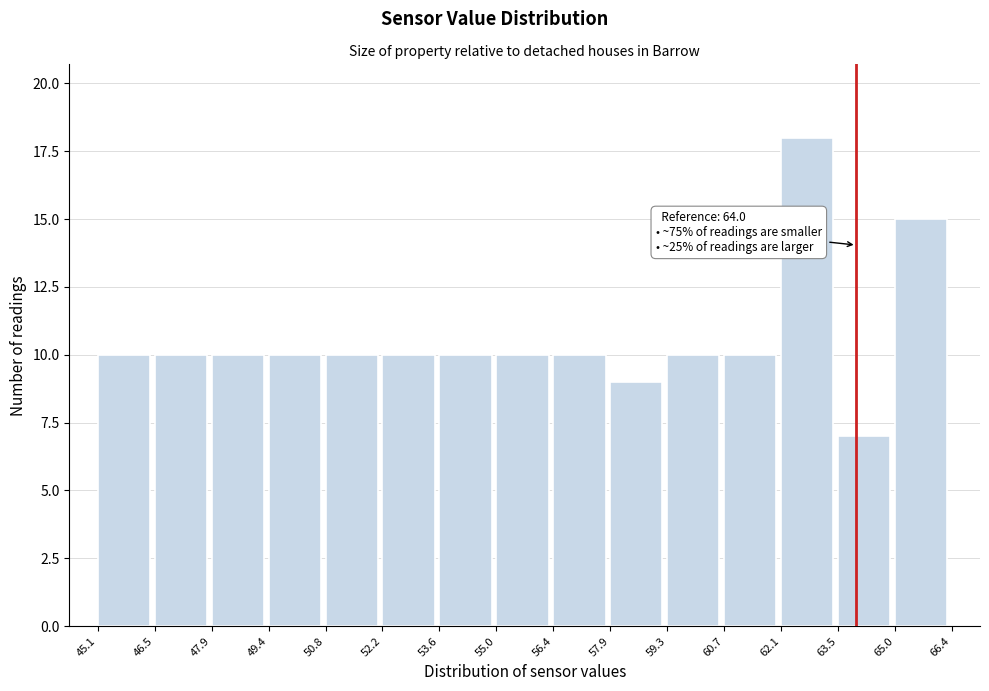

Which range on the x-axis has the tallest bar?

62.1 to 63.5